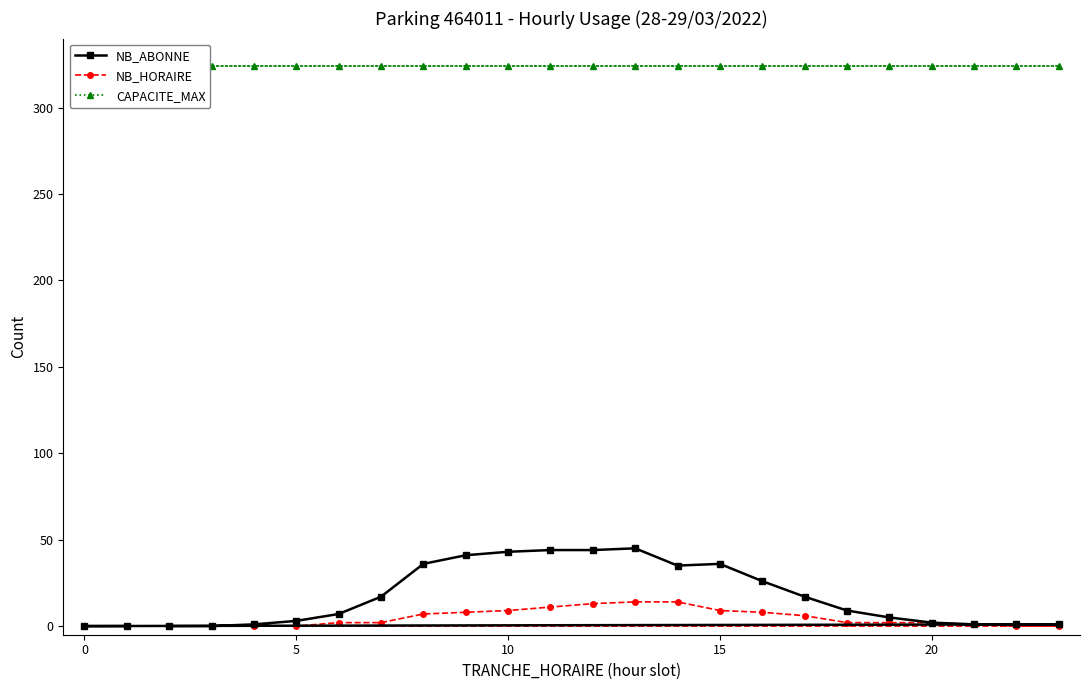

What is the difference between the second highest and minimum values in the NB_HORAIRE series?

14